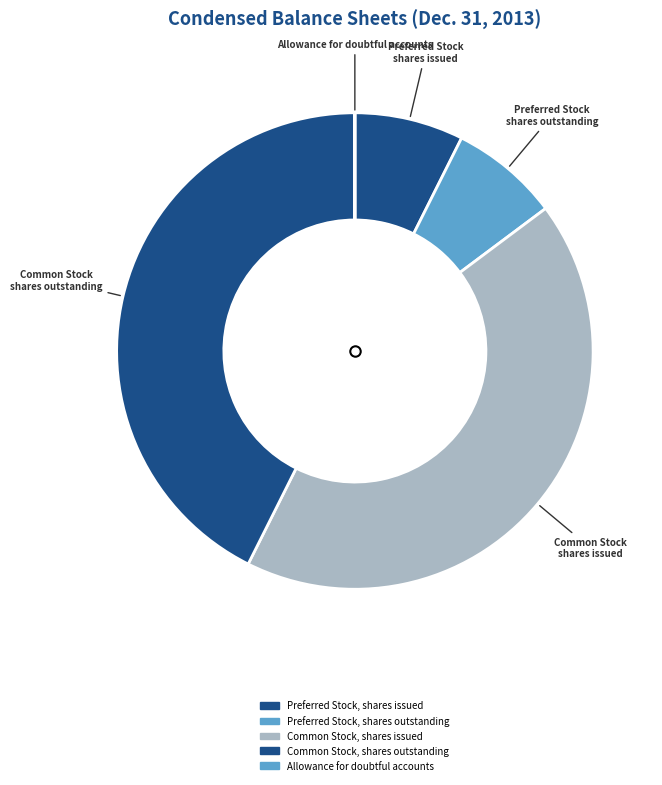

Is there any slice that represents more than half of the pie?

No